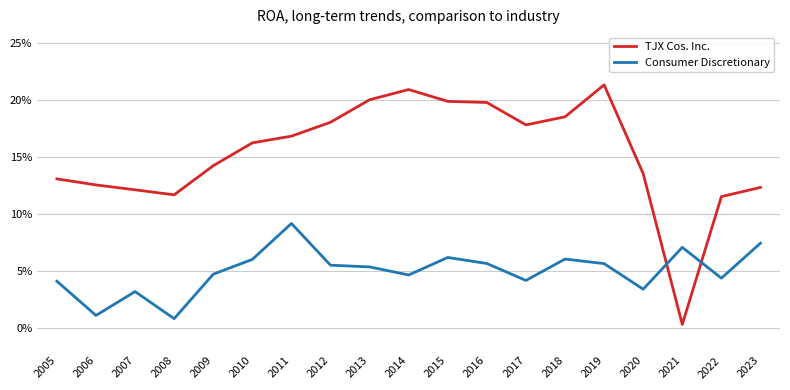

Rank the series by their maximum value, from lowest to highest.

Consumer Discretionary, TJX Cos. Inc.